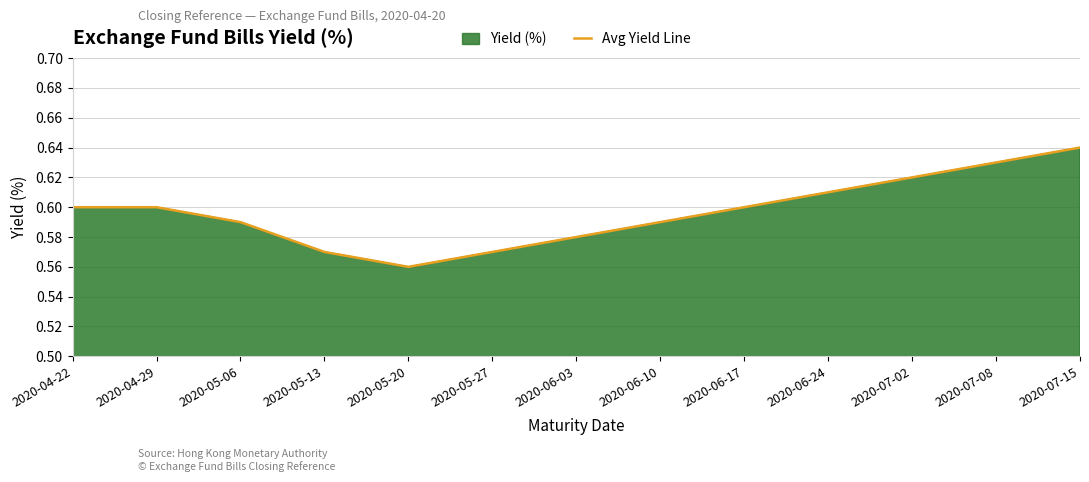

True or false: there are more than 0 points higher than both neighbors.

False